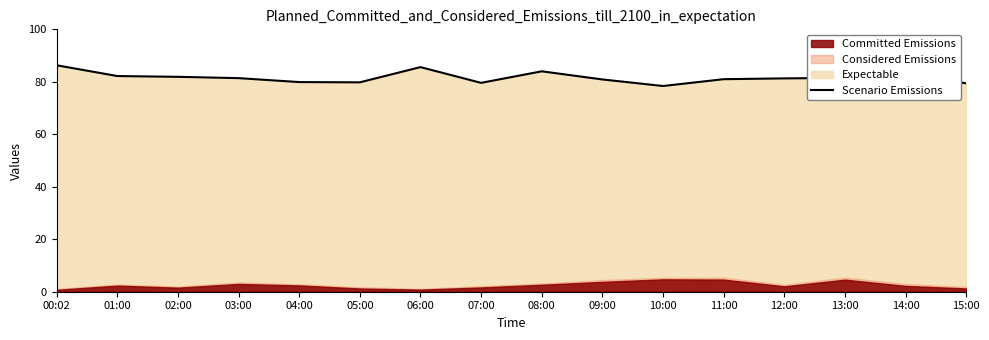

How many interior local peaks (higher than both neighbors) does the data have?

3